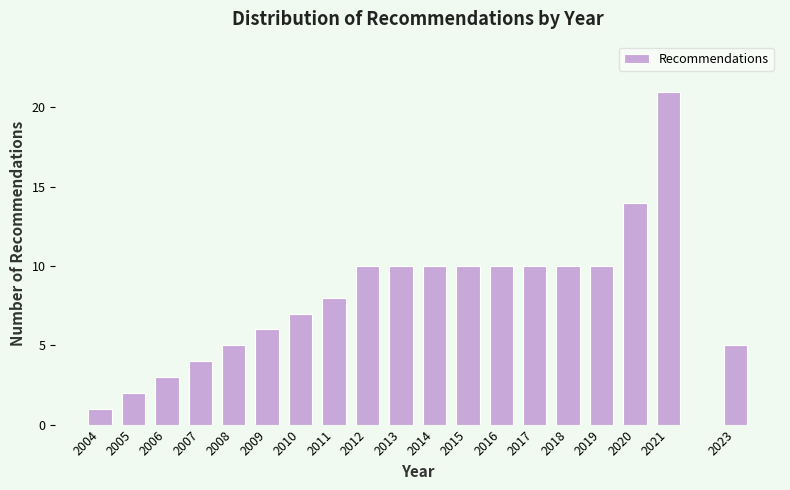

Reading left to right, what are all the values shown in this chart?

2004=1	2005=2	2006=3	2007=4	2008=5	2009=6	2010=7	2011=8	2012=10	2013=10	2014=10	2015=10	2016=10	2017=10	2018=10	2019=10	2020=14	2021=21	2023=5